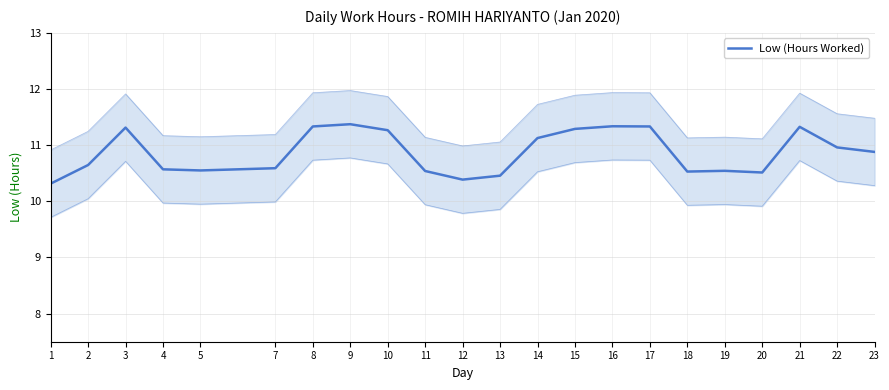

Reading left to right, extract all data points from this chart.

10.3	10.6	11.3	10.6	10.5	10.6	11.3	11.4	11.3	10.5	10.4	10.5	11.1	11.3	11.3	11.3	10.5	10.5	10.5	11.3	11.0	10.9